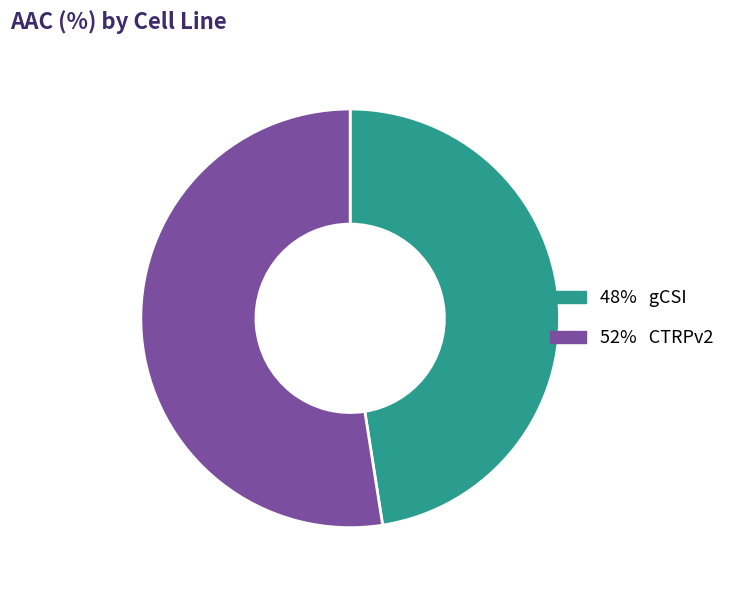

Does any single category account for the majority?

Yes